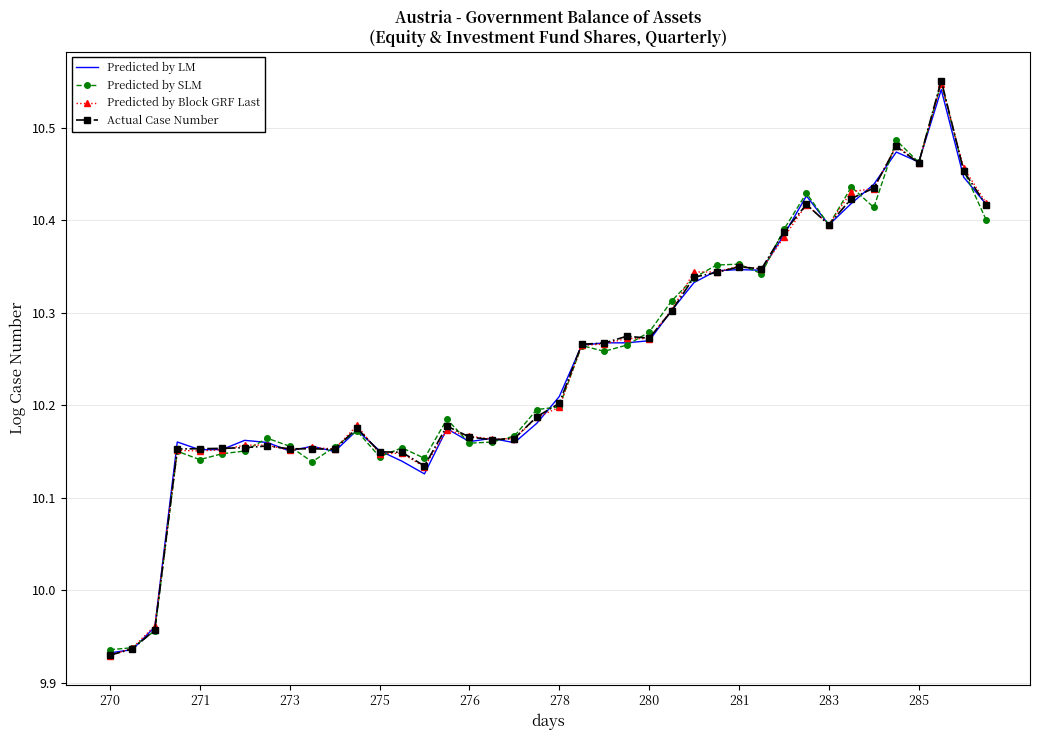

What is the difference between the second highest and minimum values in the Actual Case Number series?

0.5